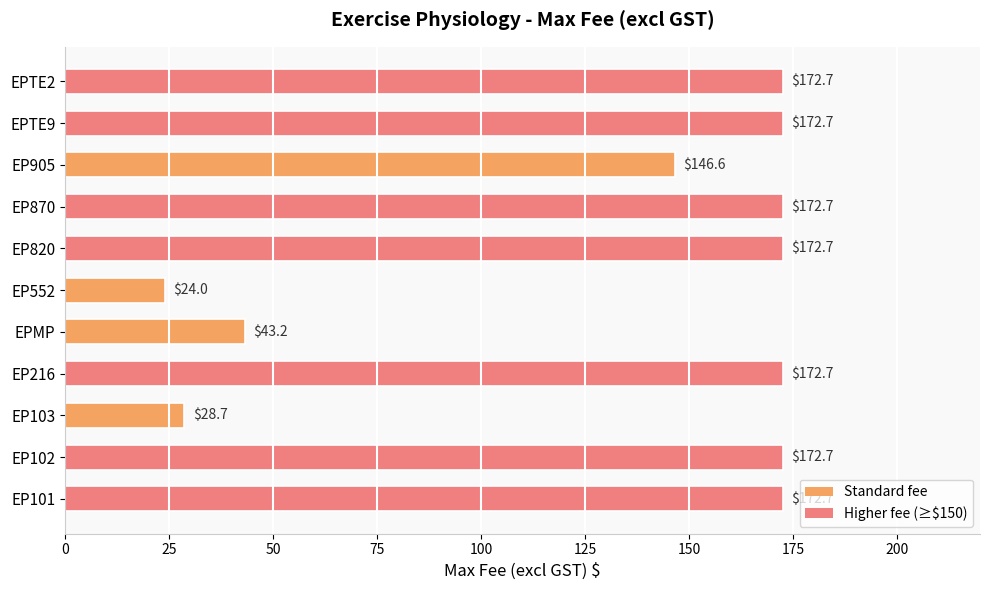

The chart shows a value of 172.7 at EPTE2. True or false?

True